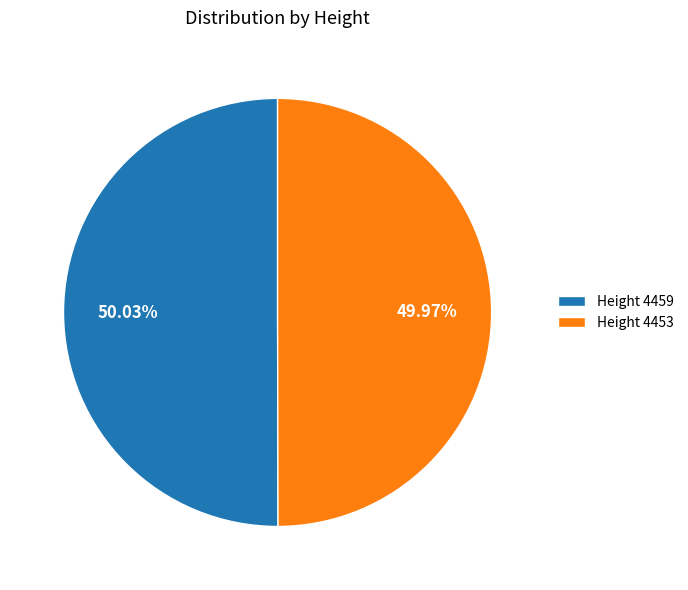

Is the sum of Height 4453 and Height 4459 greater than half?

Yes